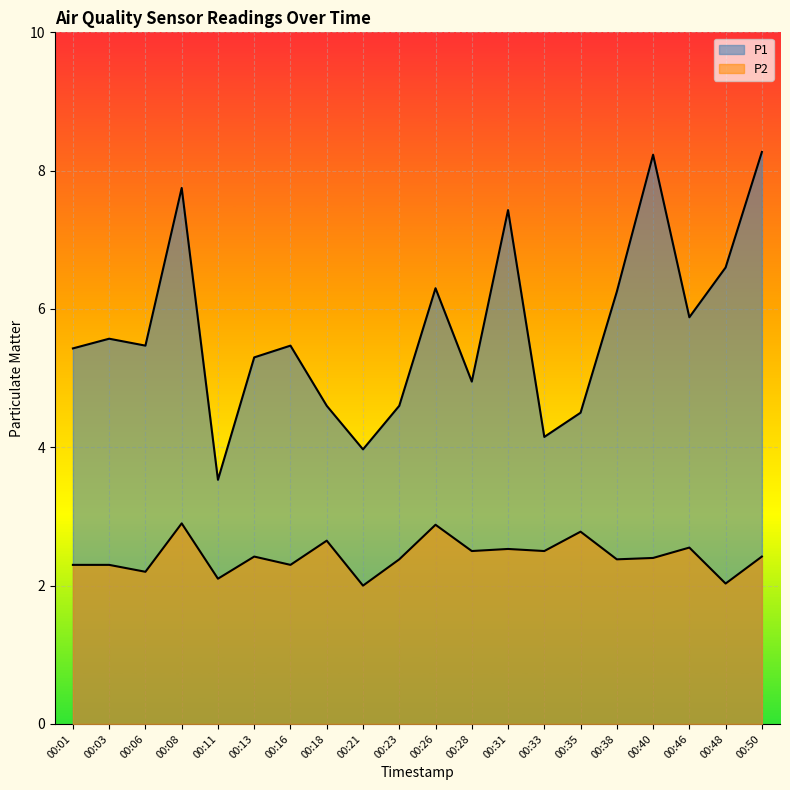

Read the P2 value at 00:50.

2.4